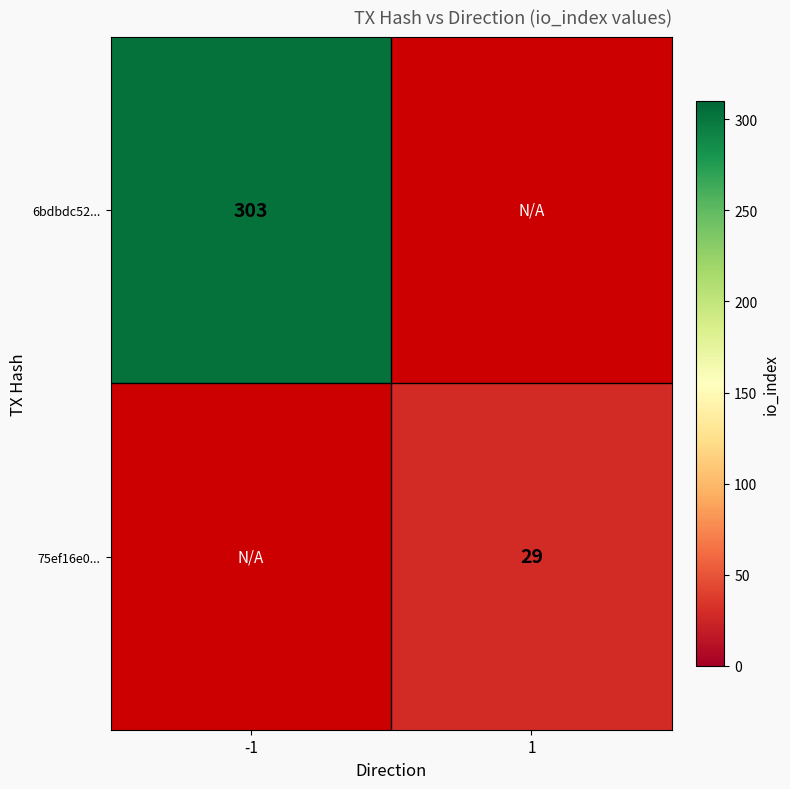

The 75ef16e0... series shows 51 at 1. True or false?

False